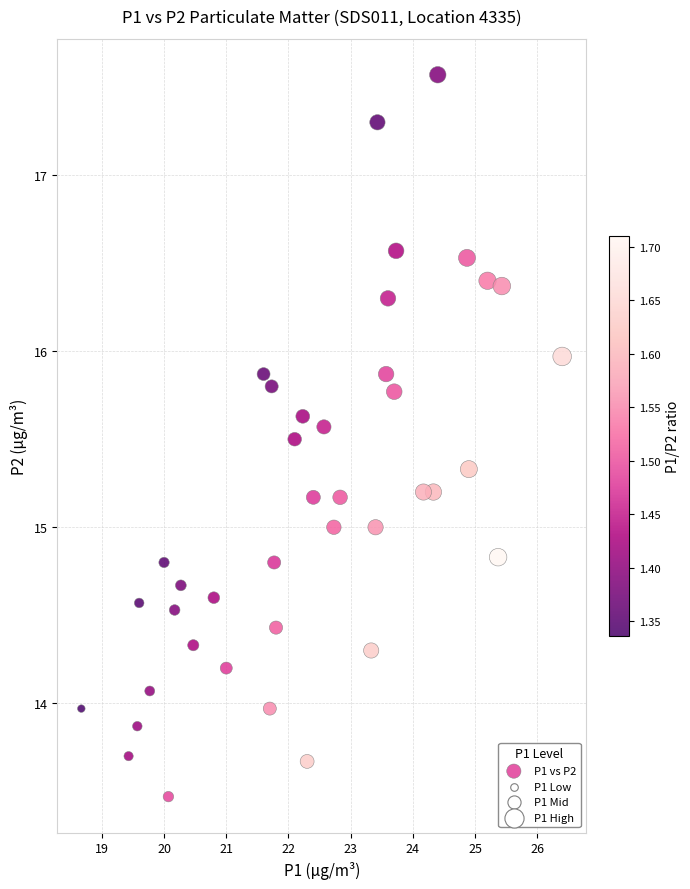

What is the range of Y values (max minus min)?

4.1